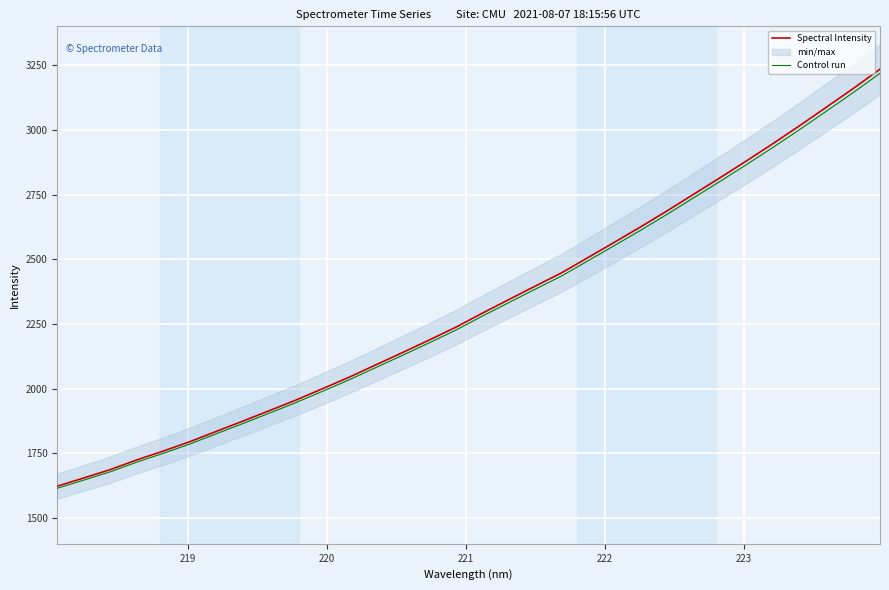

What is the highest value of the Control run series?

3218.3